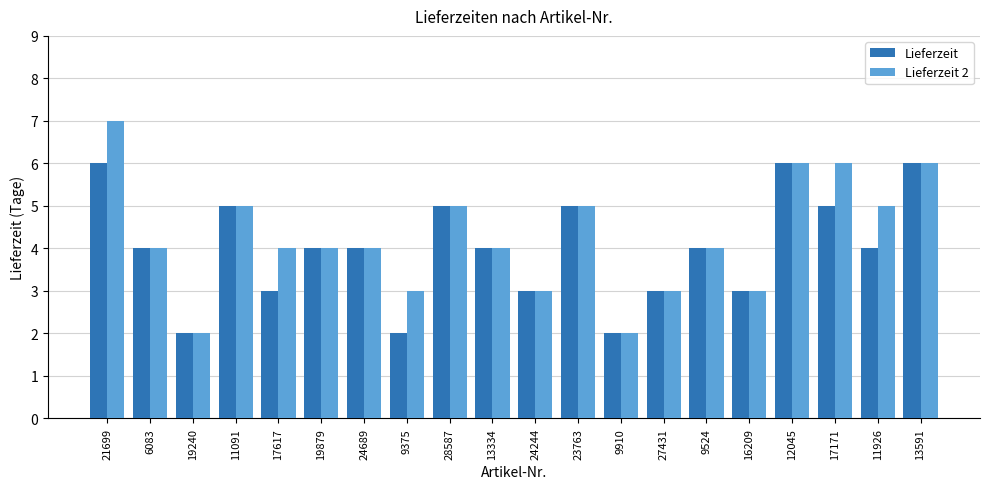

What is the approximate value of Lieferzeit at 6083?

4